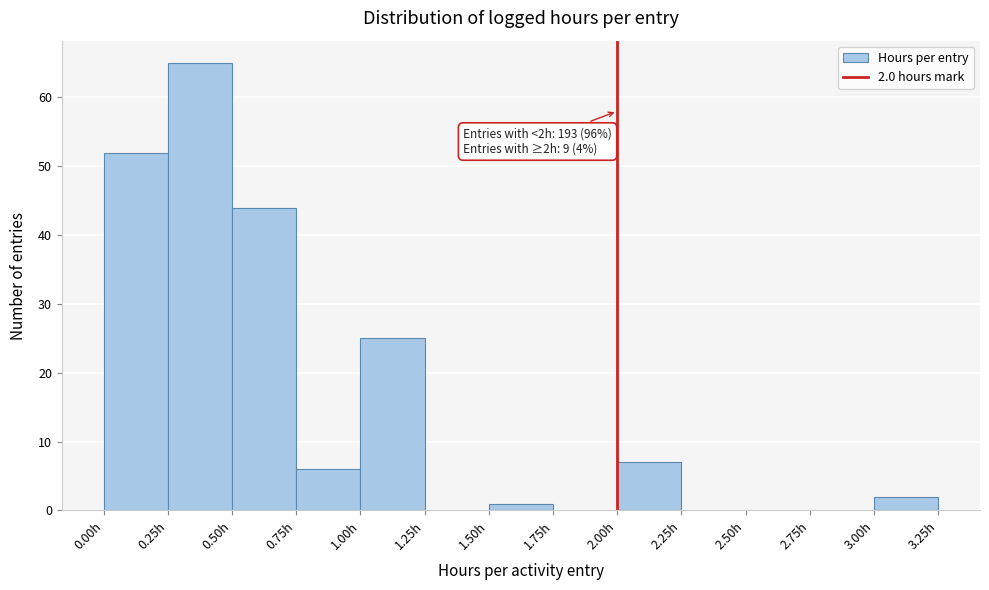

Which range on the x-axis has the tallest bar?

0.25 to 0.50